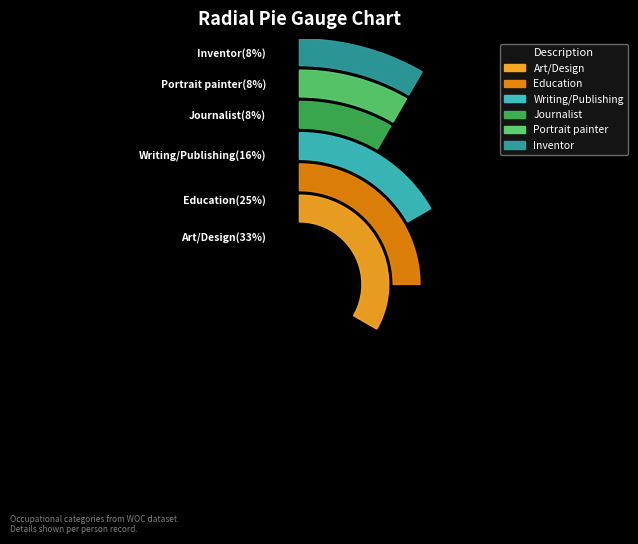

What percentage is NOT represented by Education?

75.0%